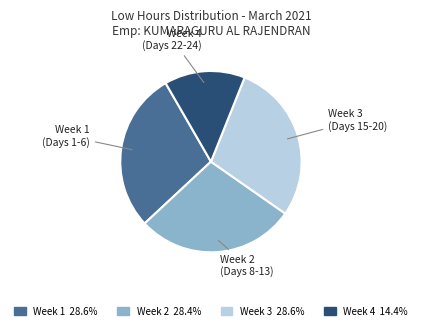

Count the number of slices in the pie.

4